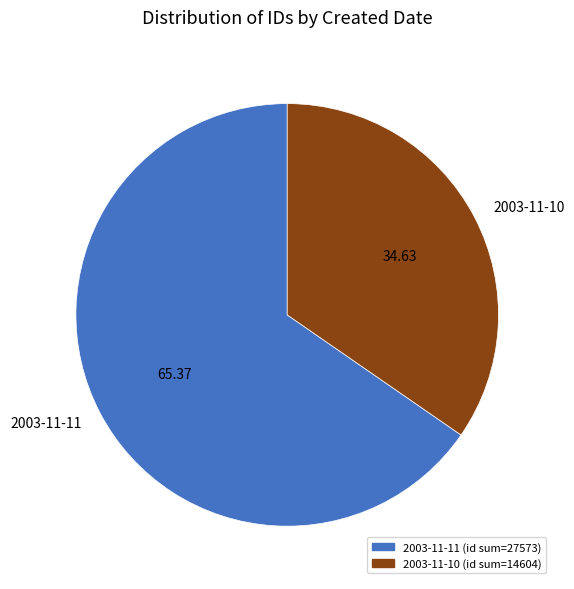

Approximately how many times larger is the value at 2003-11-10 compared to 2003-11-11?

0.5